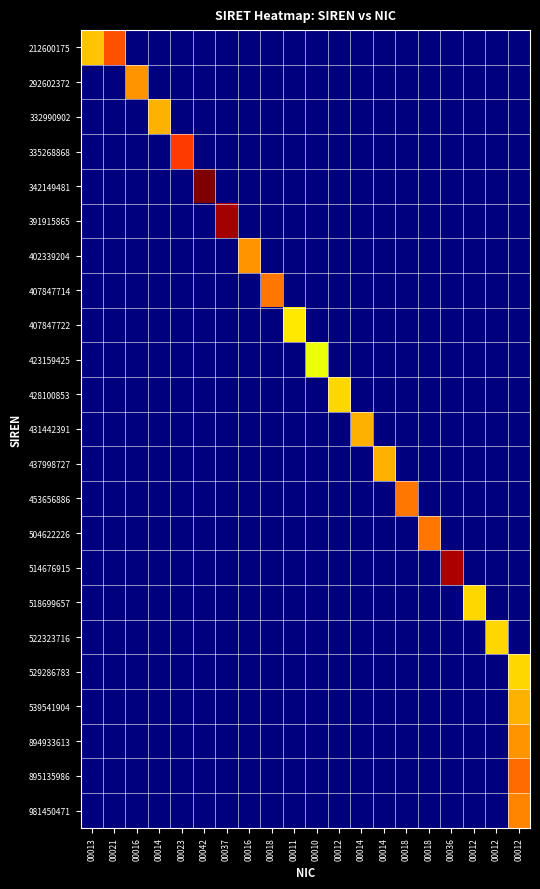

What is the total value across all series at 00014?

2.7